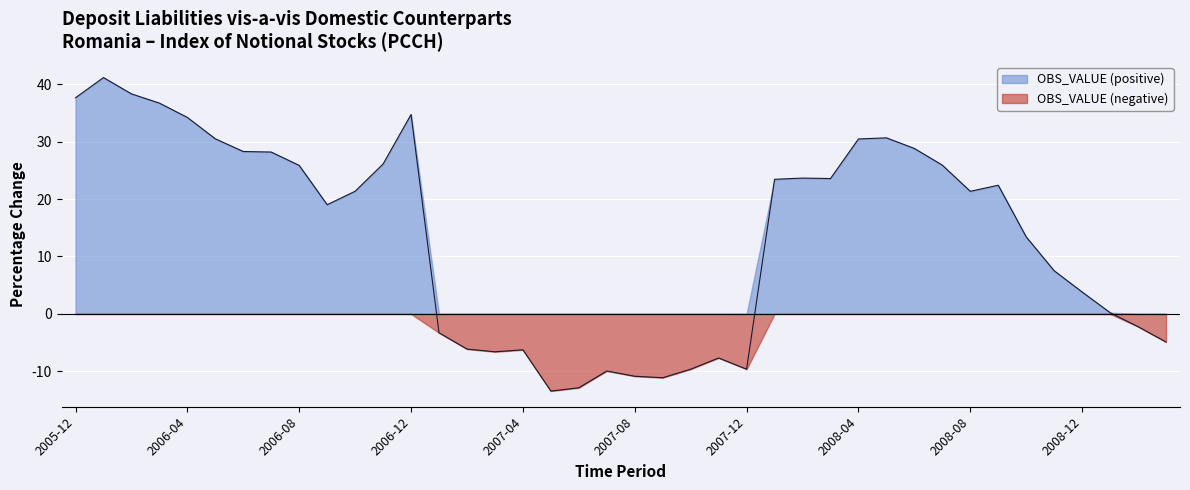

At which category does the data reach its first local peak?

2006-01